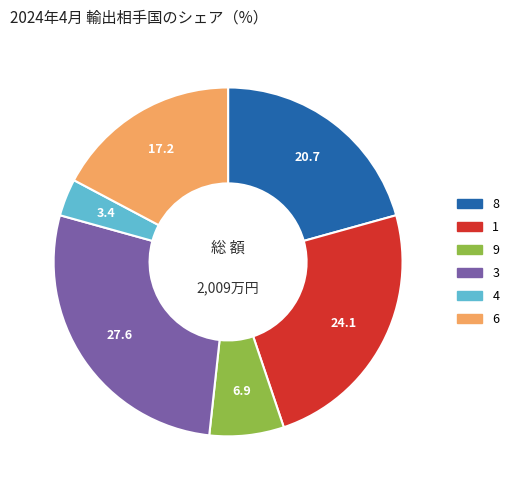

Between 4 and 6, which is larger?

6